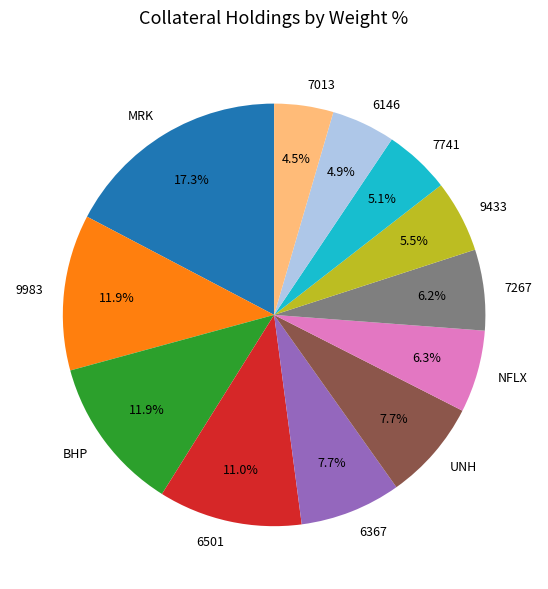

Which slice is the largest?

MRK